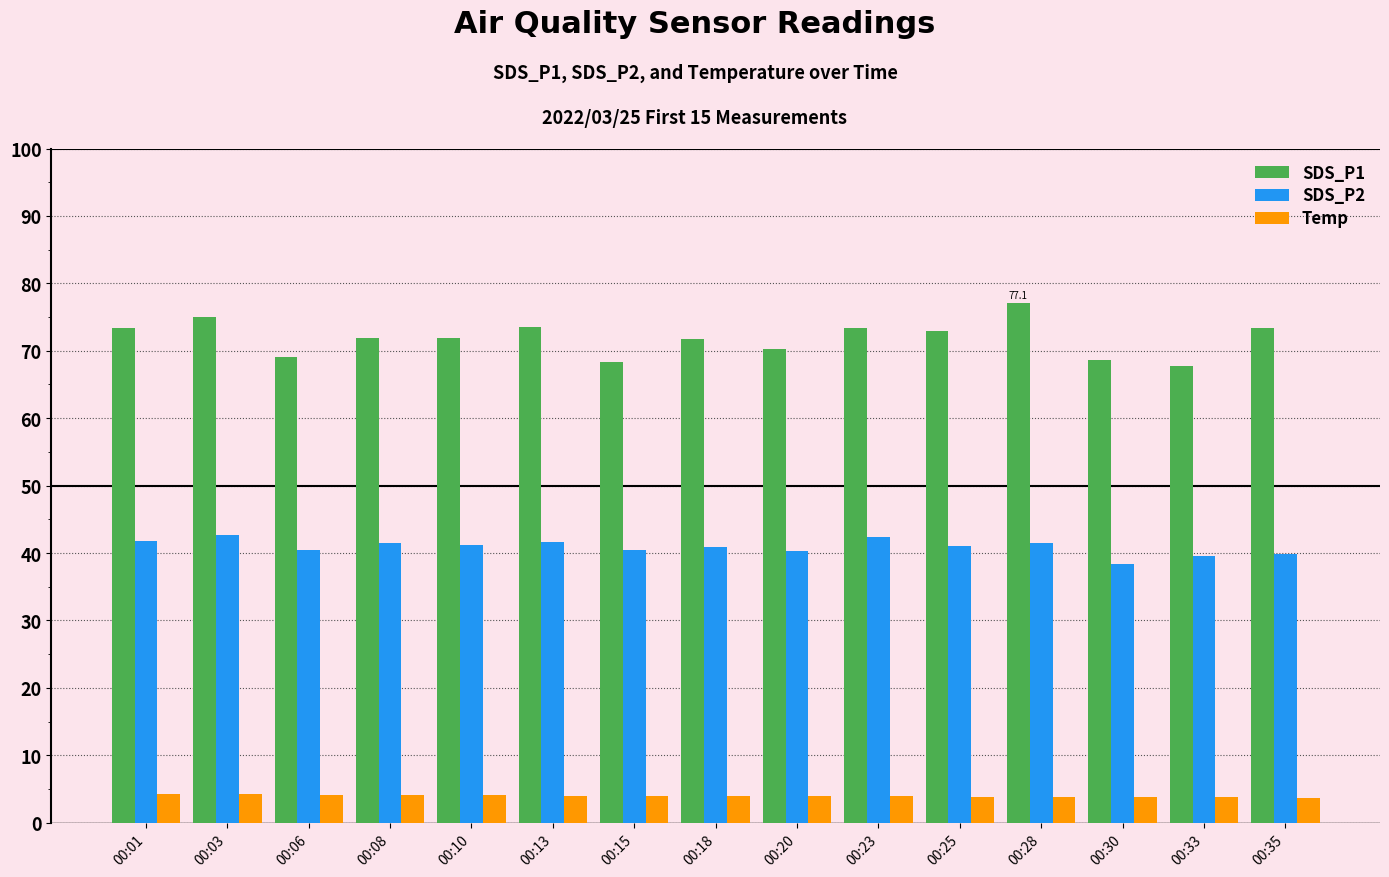

What is the sum of all SDS_P1 values?

1078.4